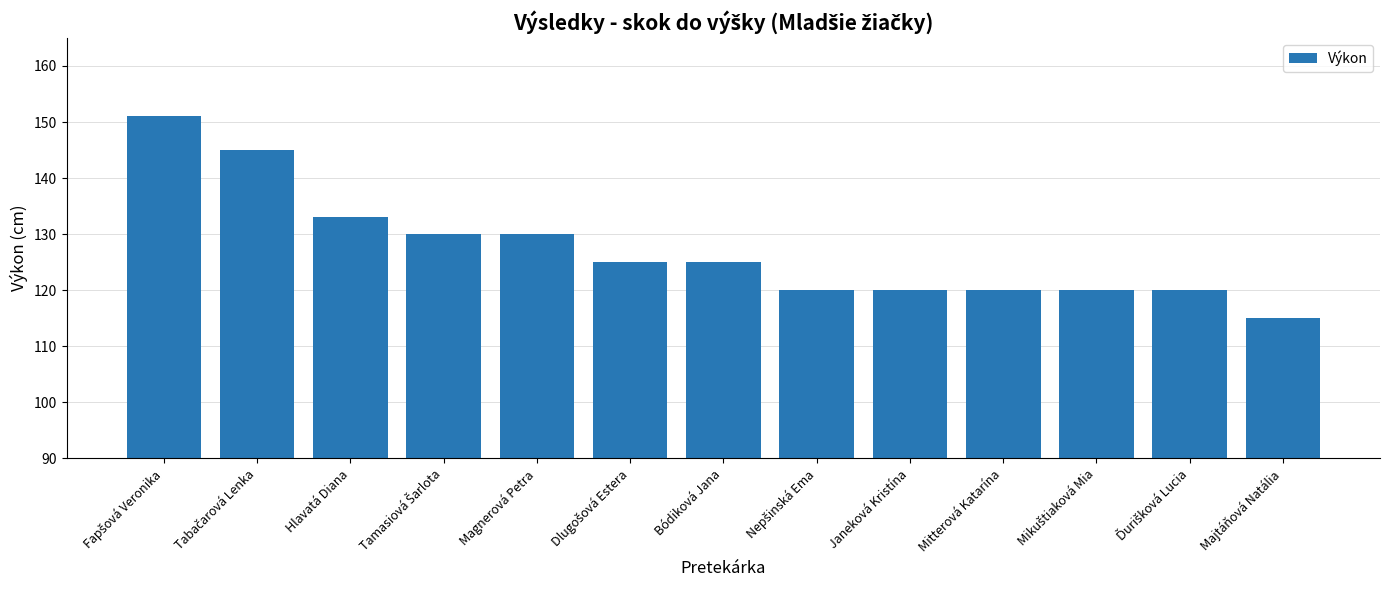

What is the sum of the values at Hlavatá Diana and Janeková Kristína?

253